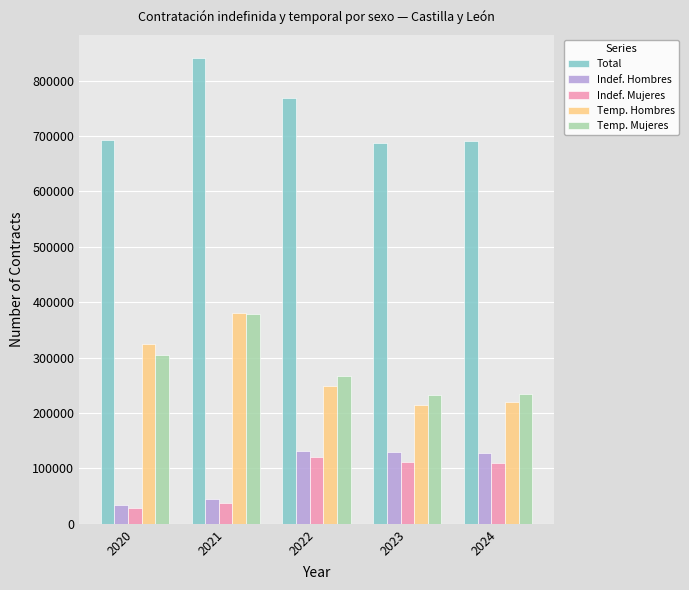

Where is Temp. Mujeres nearest to the value 305402?

2020